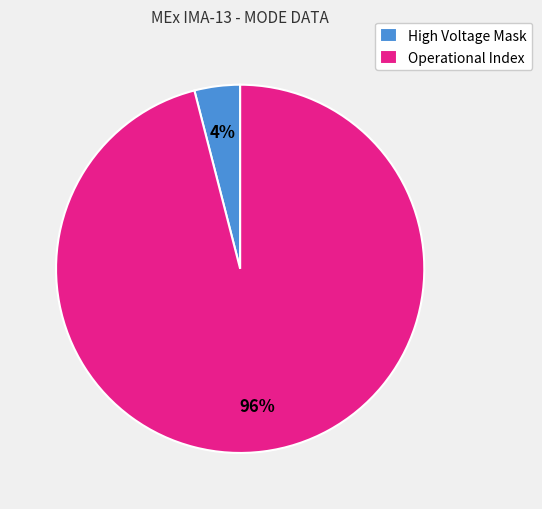

Between High Voltage Mask and Operational Index, which is larger?

Operational Index